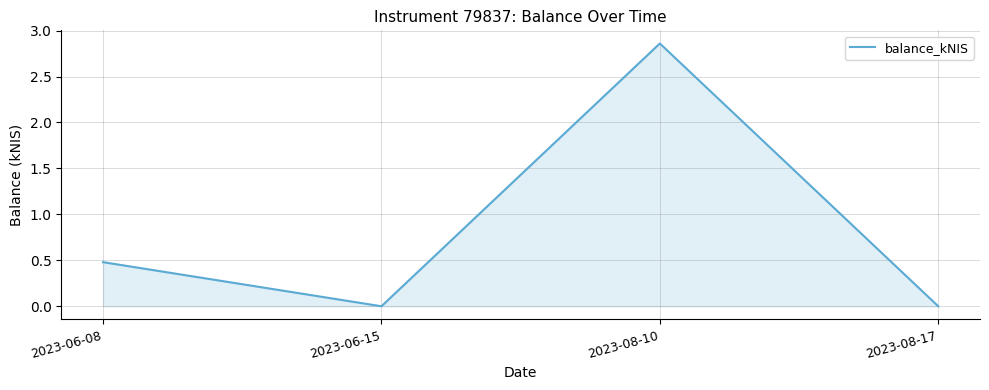

How many distinct data groups are displayed?

1